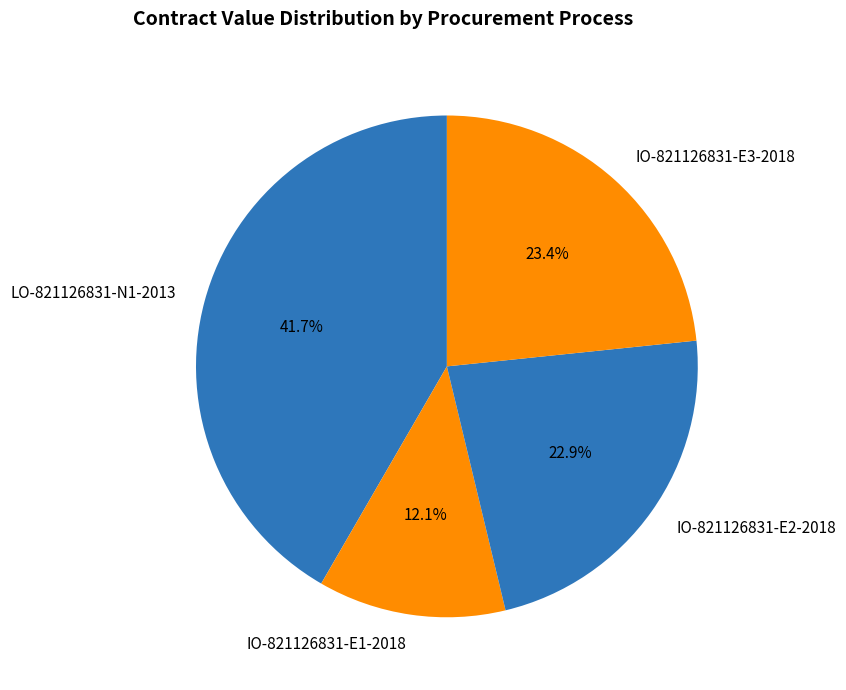

To the nearest percent, what is the average slice percentage?

25%